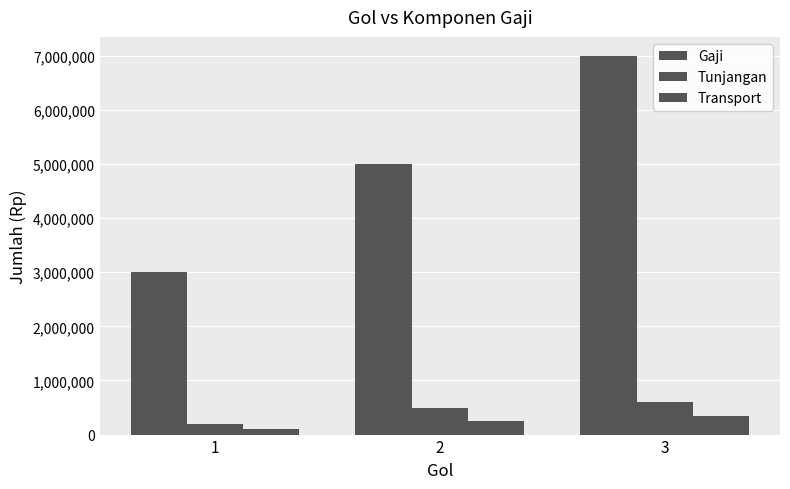

Count the number of categories in the chart.

3